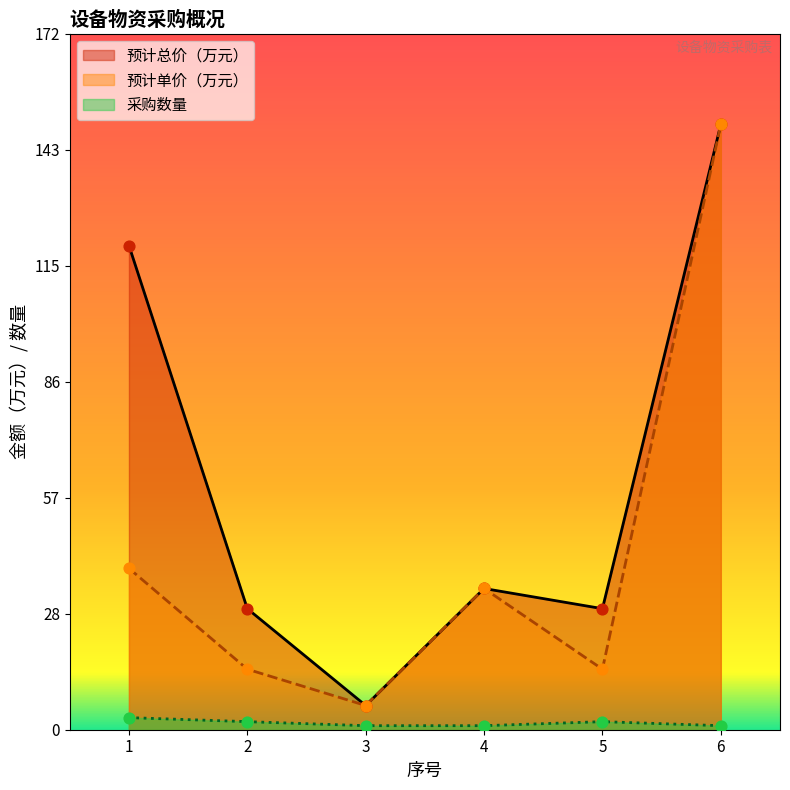

Which series reaches the minimum Y coordinate?

采购数量